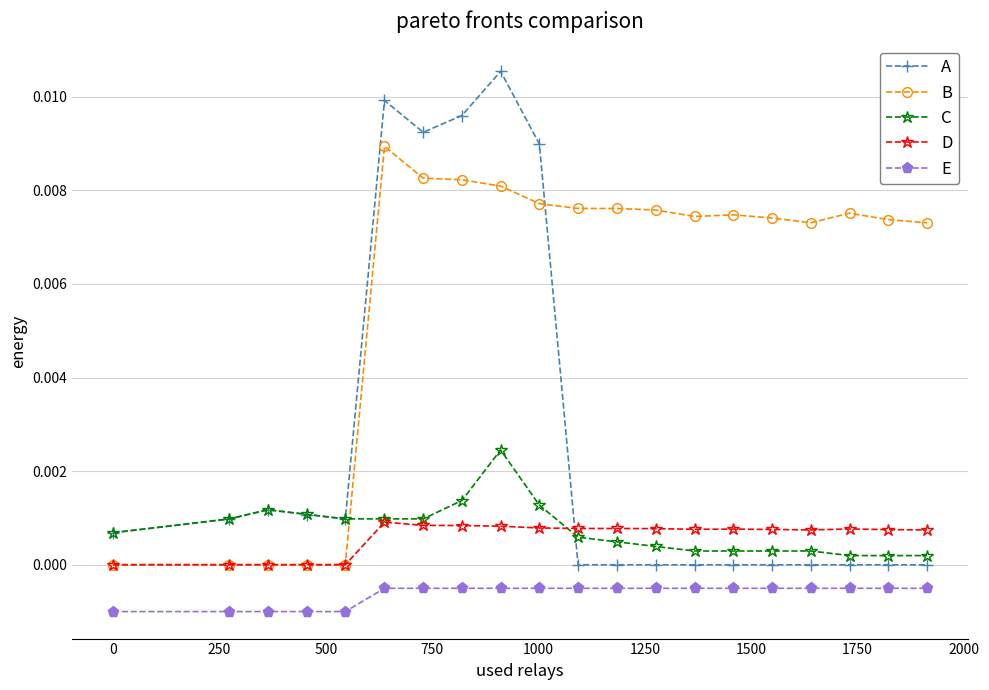

How many times do B and A cross each other?

1